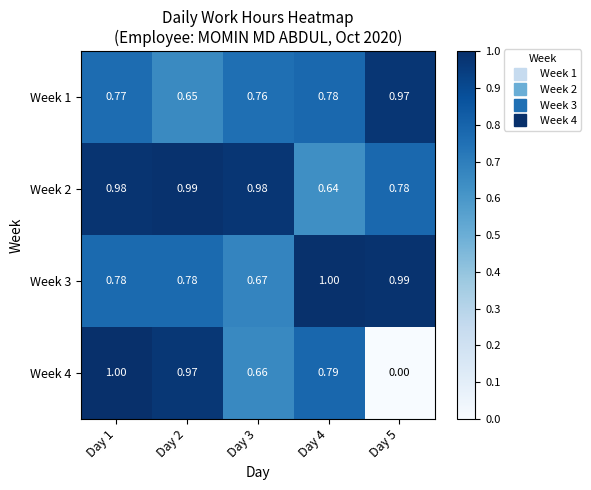

Is the value of Week 3 at Day 1 greater than the value of Week 1 at Day 5?

No